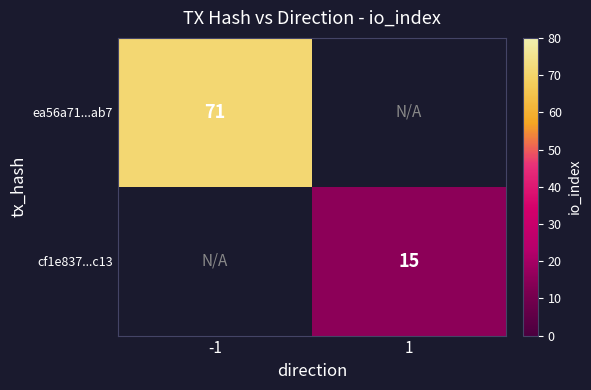

The value of cf1e837...c13 at 1 is 15. True or false?

True